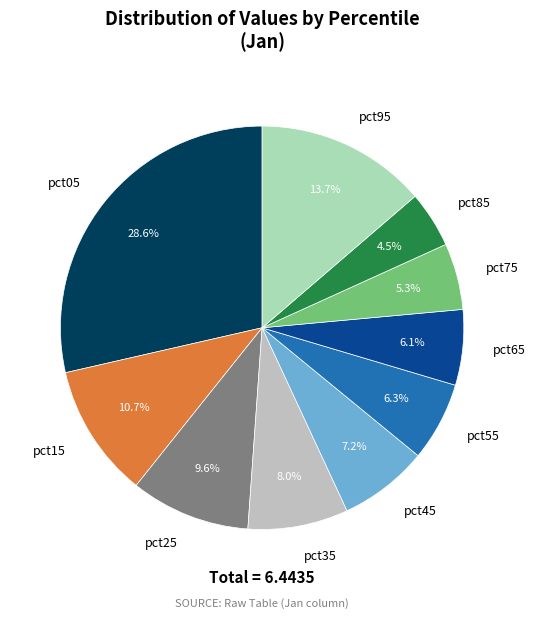

What percentage is the pct55 slice, to the nearest percent?

6%